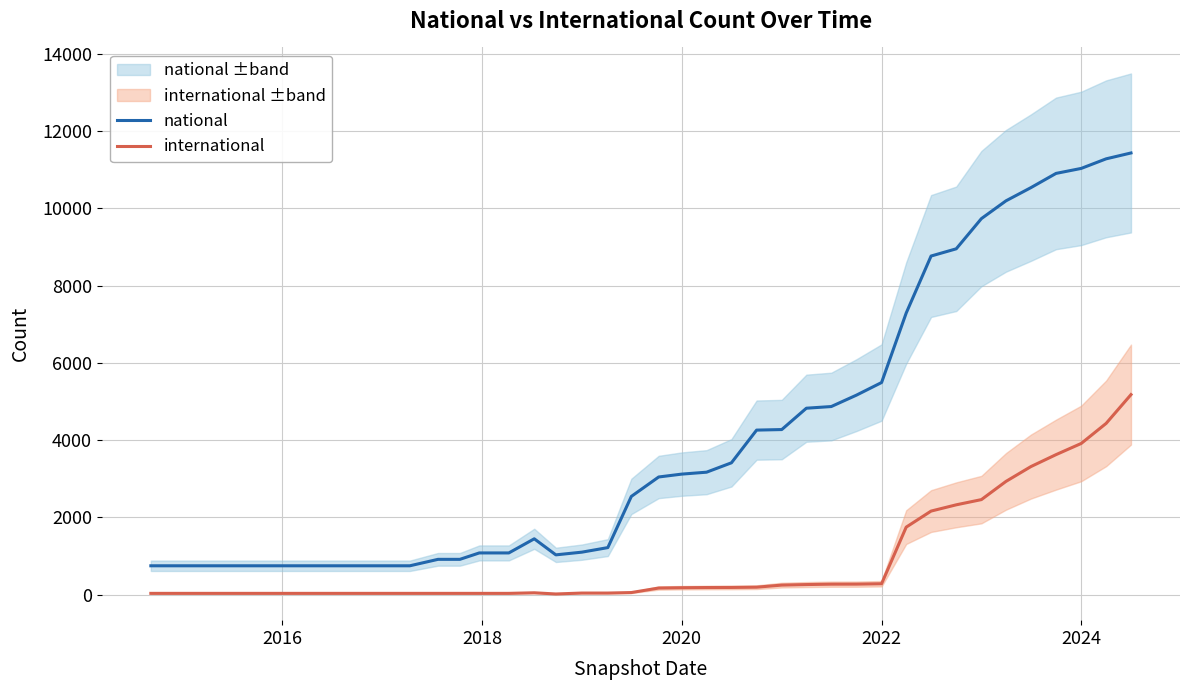

True or false: national and international intersect in this chart.

False